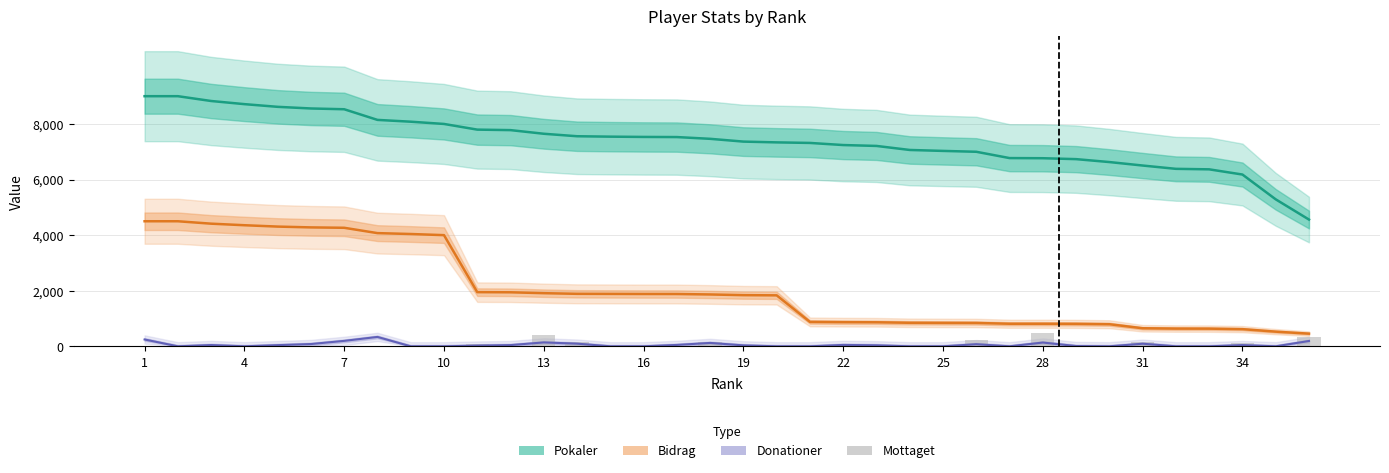

How many groups of bars are there?

36